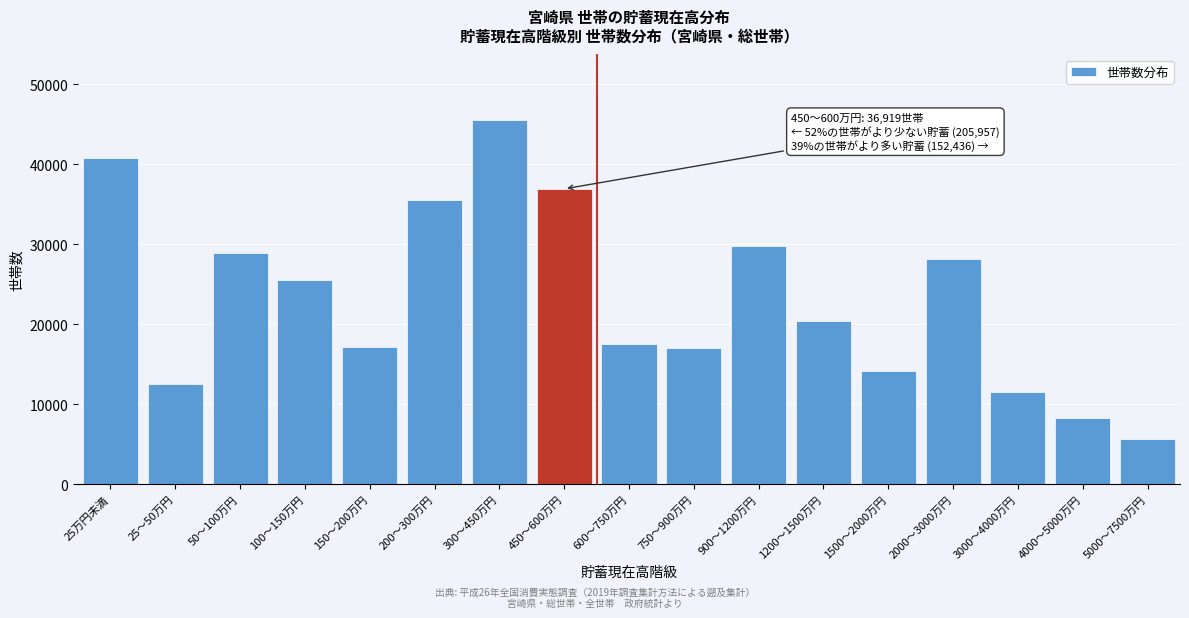

What is the label of the 16th bar from the right?

25～50万円